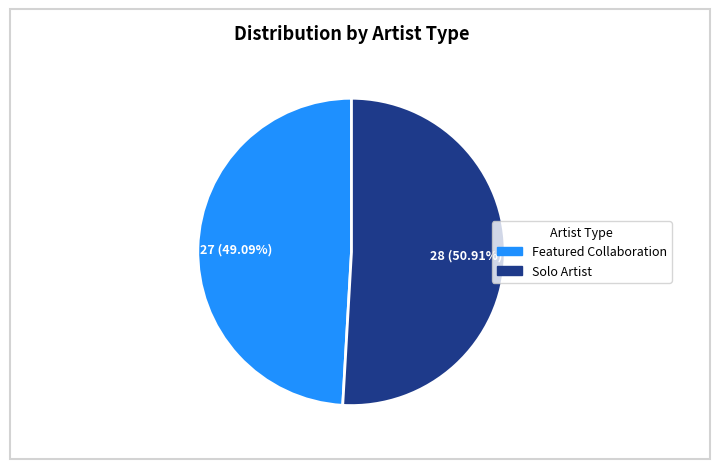

How many slices are in this pie chart?

2